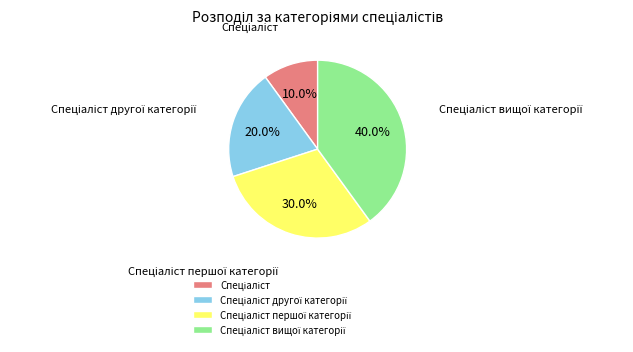

Is there a majority slice in this chart?

No